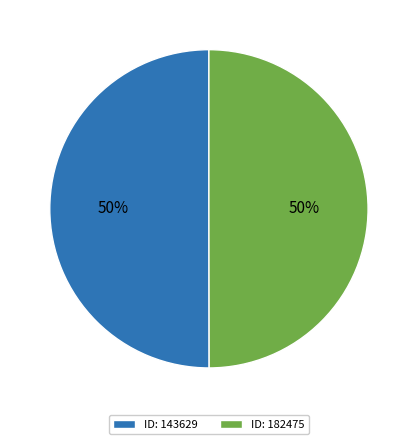

How many segments does this pie chart have?

2